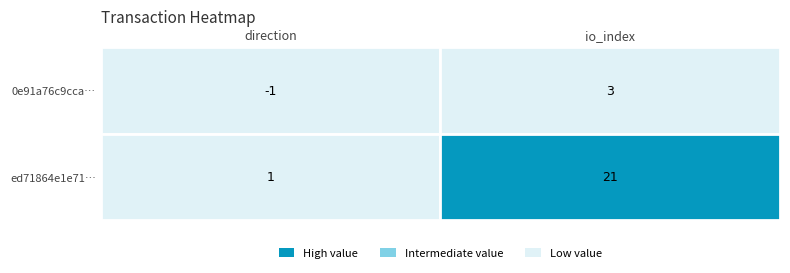

The ed71864e1e71e0873497e5ba084a795f672e9fa series shows 1 at 0. True or false?

True